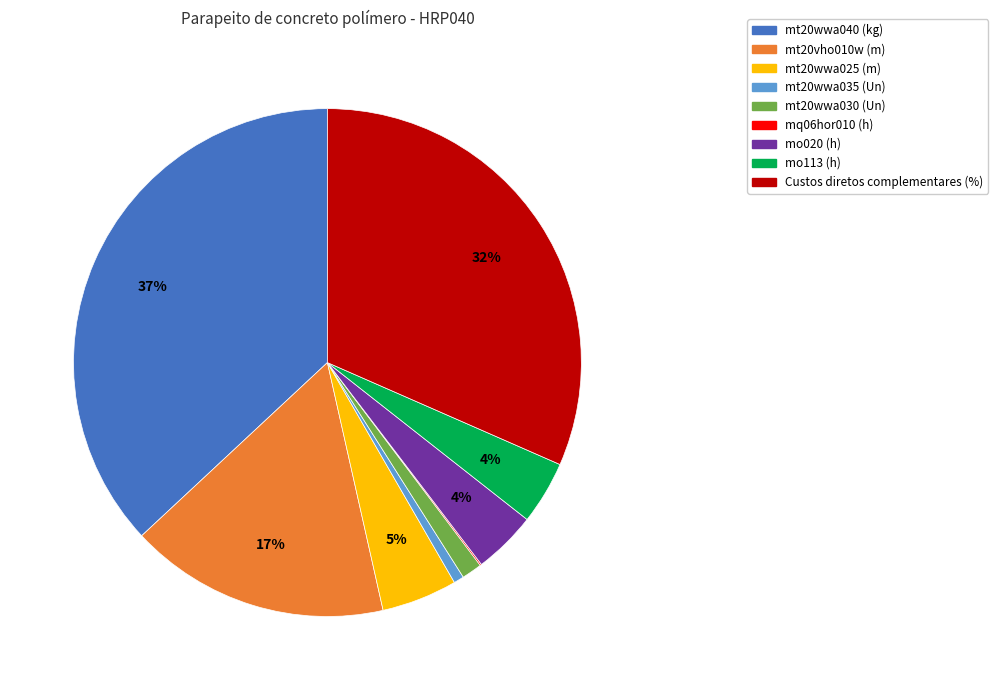

To the nearest percent, what is the difference between the largest and smallest slice percentages?

37%